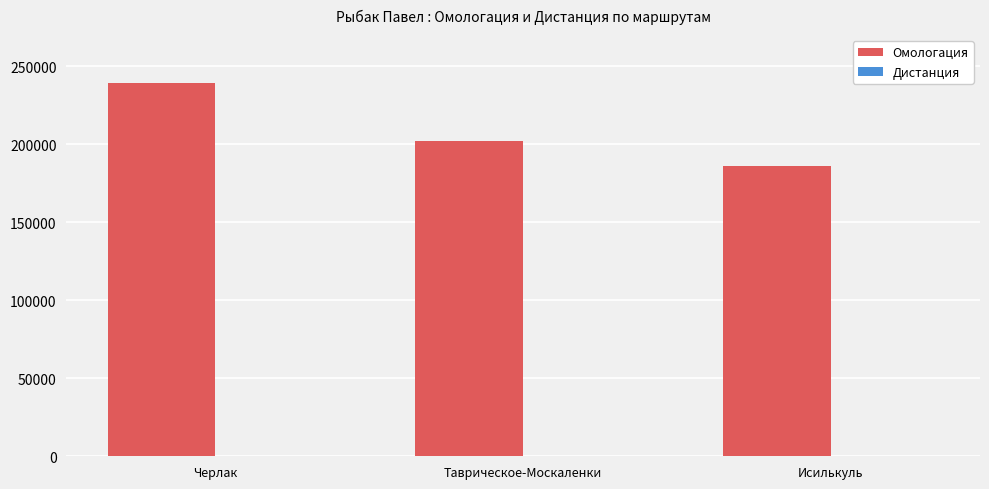

At which category is the sum across all series the highest?

Черлак